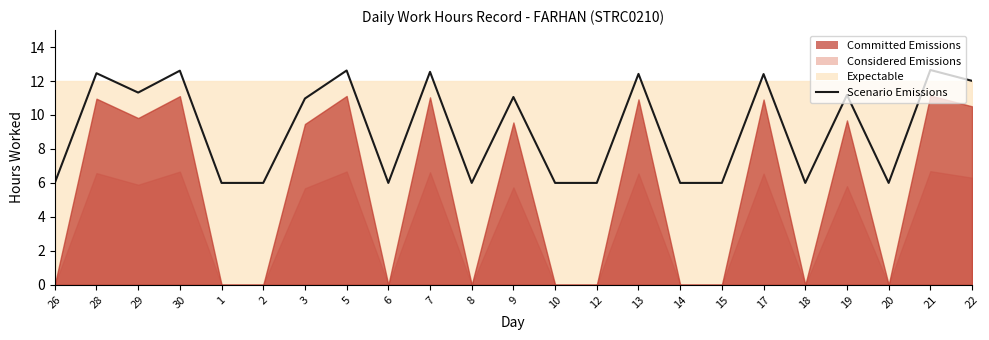

What value does the data have at 22?

12.0